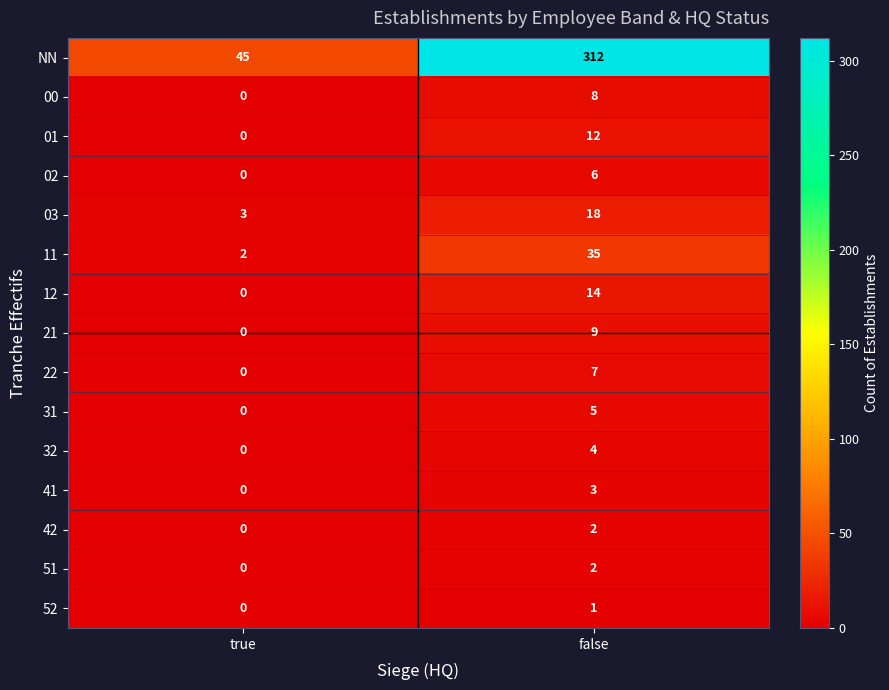

What is the sum of all 32 values?

4